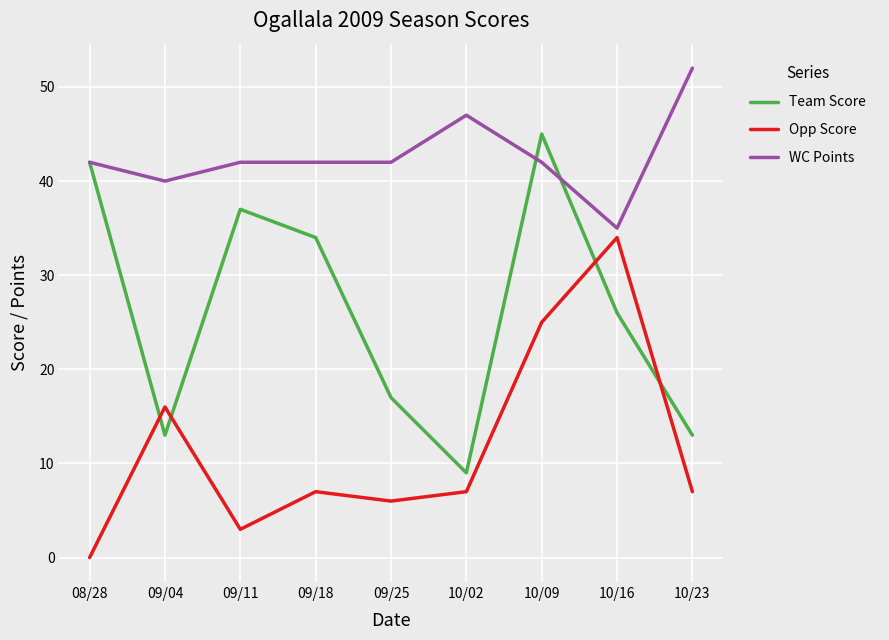

List the series in order of their peak value, lowest first.

Opp Score, Team Score, WC Points